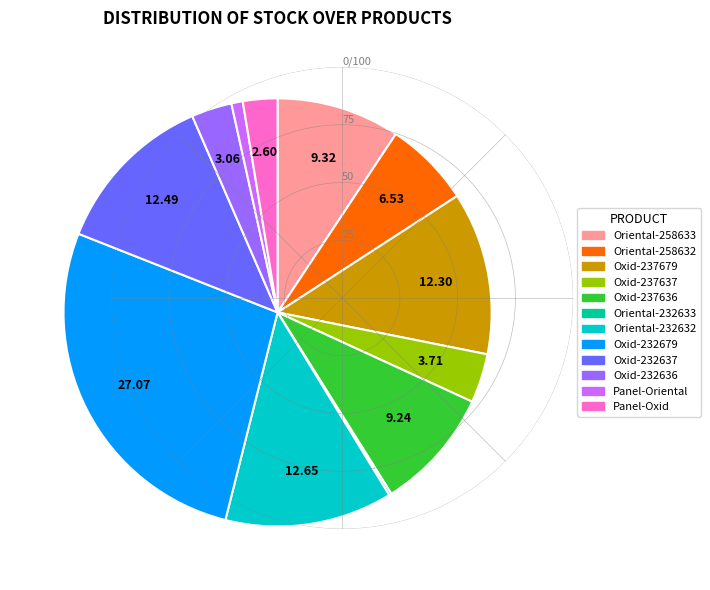

Is there a majority slice in this chart?

No